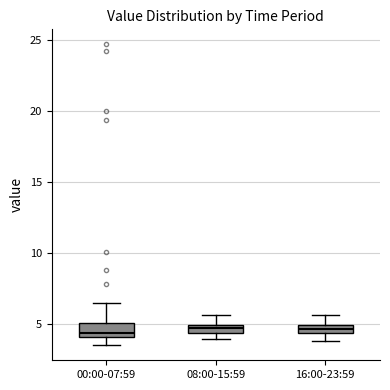

Where does the upper whisker of the box for 08:00-15:59 end on the y-axis? The values are not printed on the chart, so give them approximately, as read against the axis.

5.5